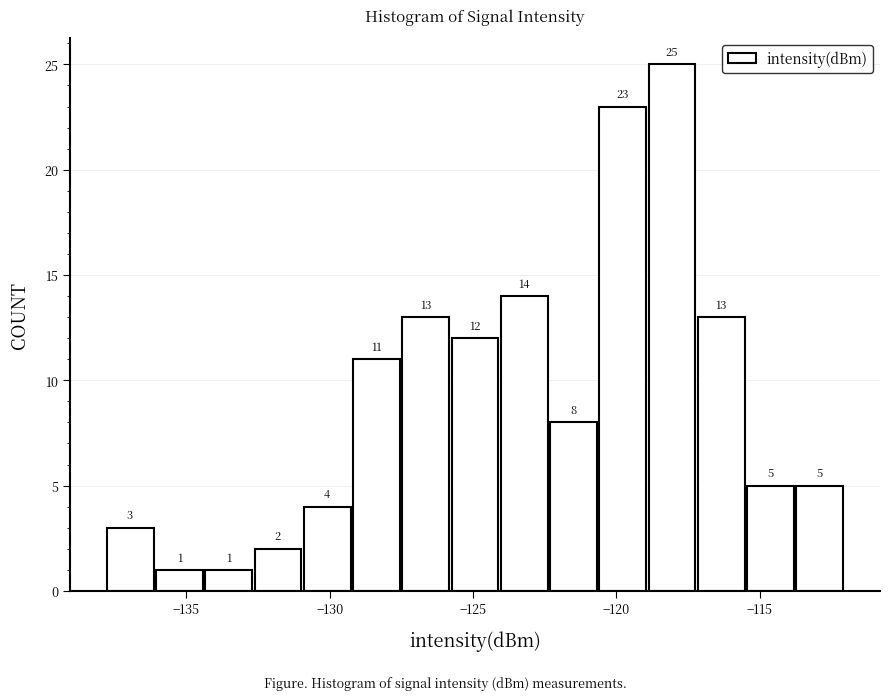

Around what value on the x-axis is the tallest bar? Give the approximate position of its centre, as read against the axis.

-118.0